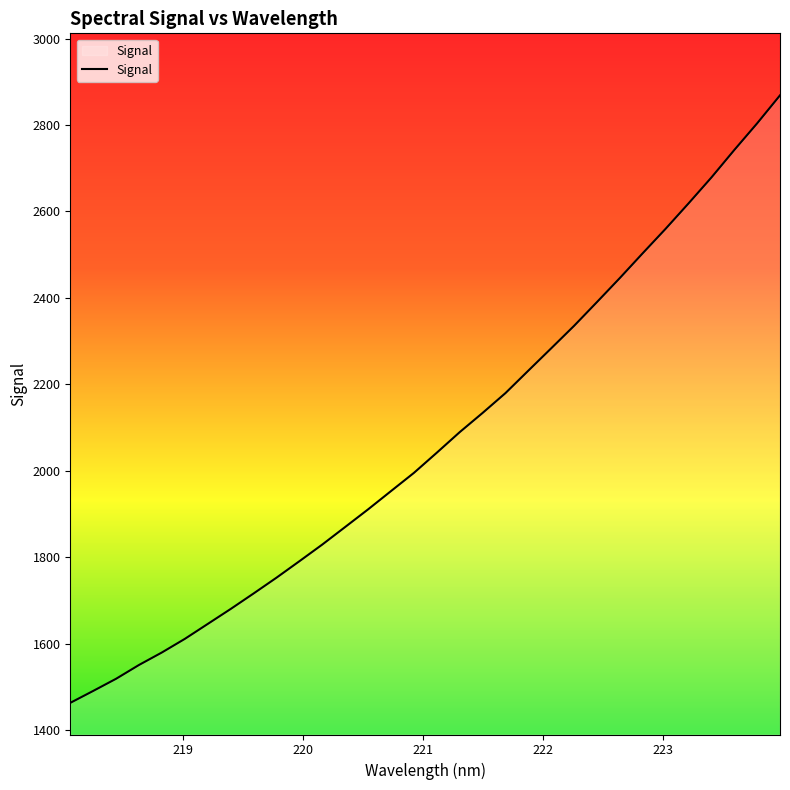

What is the maximum value shown in the chart?

2868.6